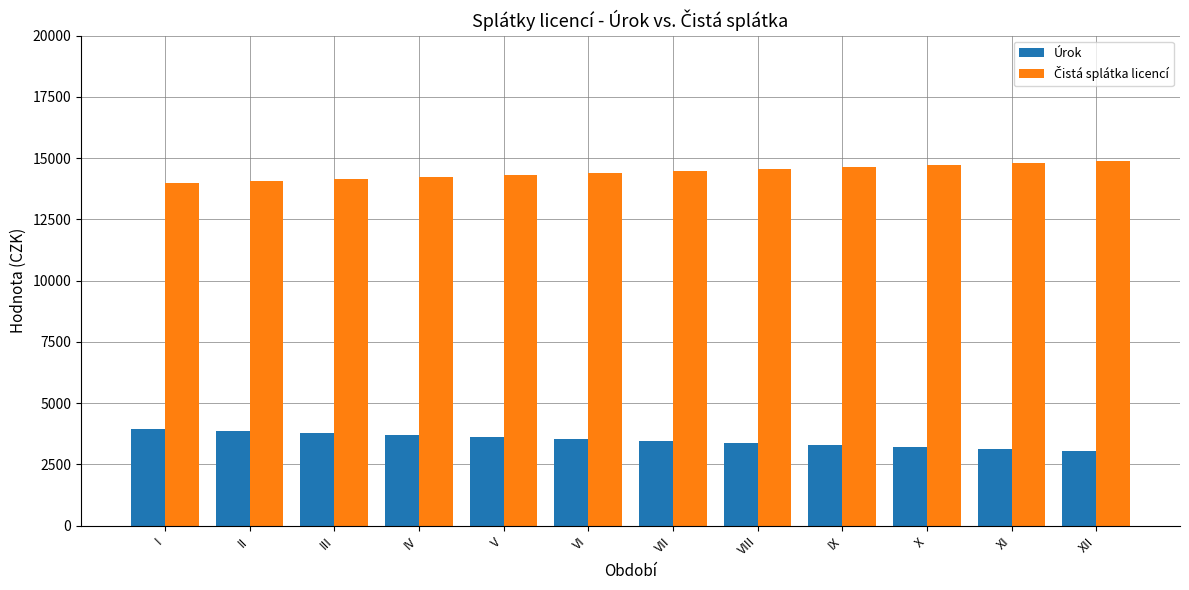

What is the total value across all series at X?

17936.0